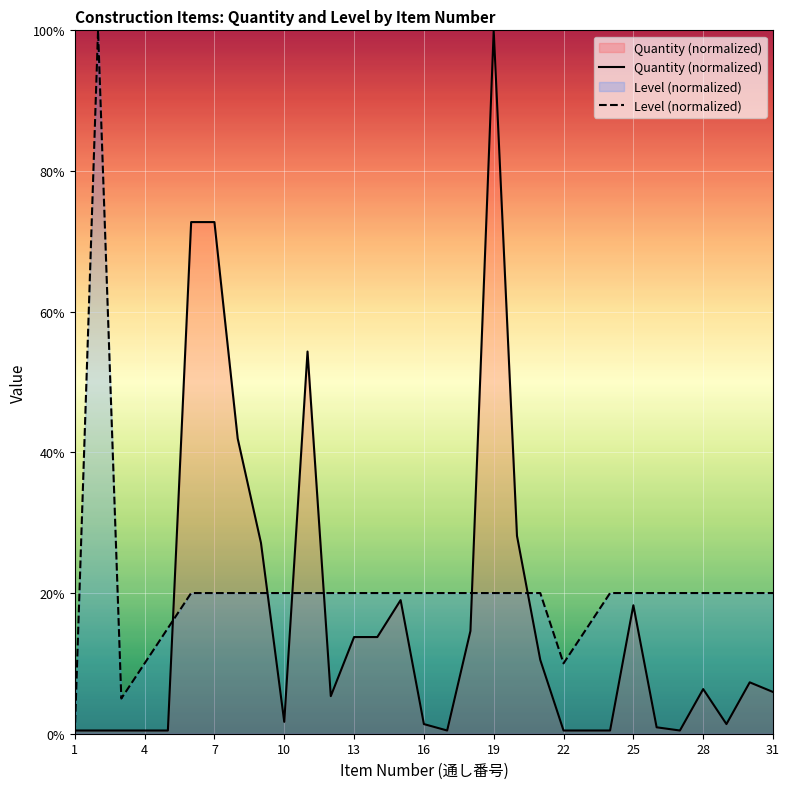

Which series has the largest total across all categories?

Level (normalized)